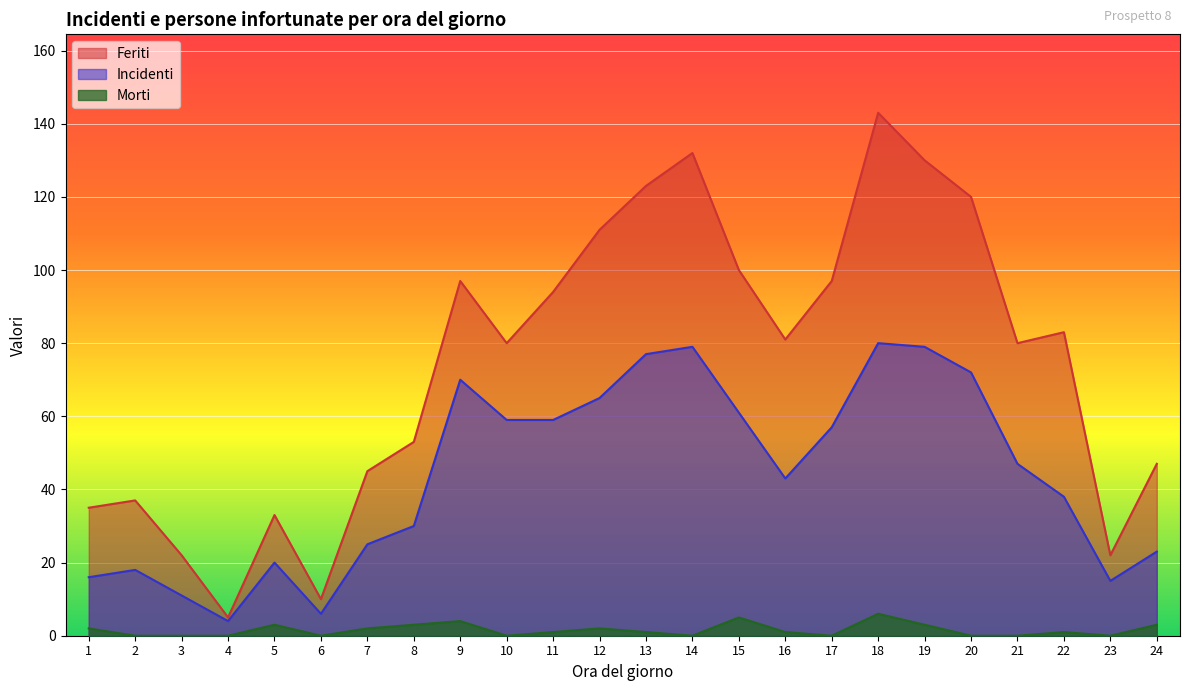

What is the value of the Incidenti point at the 21st from the left?

47